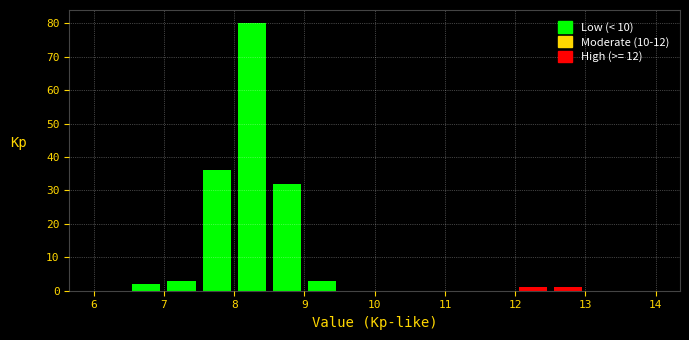

Over which range of the x-axis is the bar tallest?

8.0 to 8.5